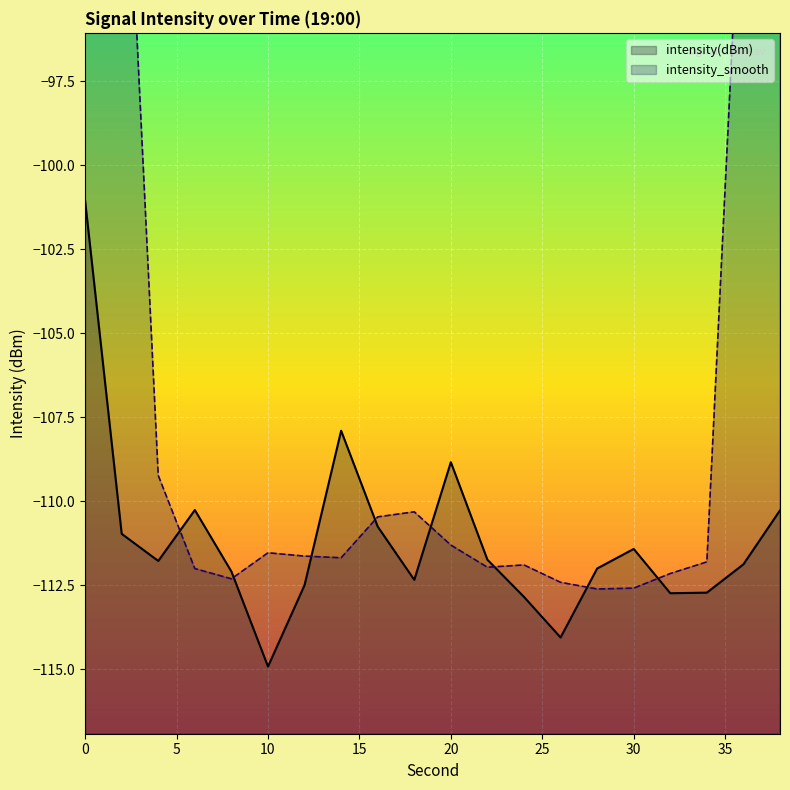

How many data points does each series have?

20